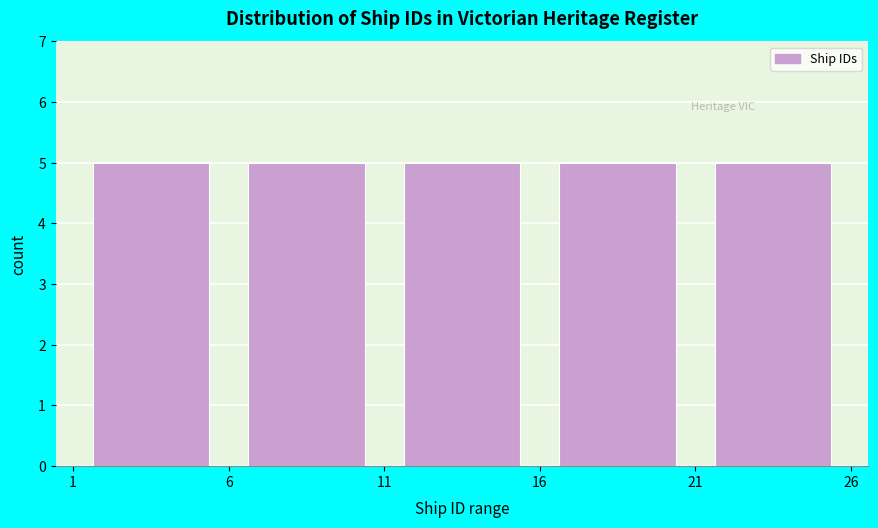

Reading left to right, transcribe this chart: for each bar, give the range it covers on the x-axis and its height. The values are not printed on the chart, so give them approximately, as read against the axis.

1 to 6: 5
6 to 11: 5
11 to 16: 5
16 to 21: 5
21 to 26: 5